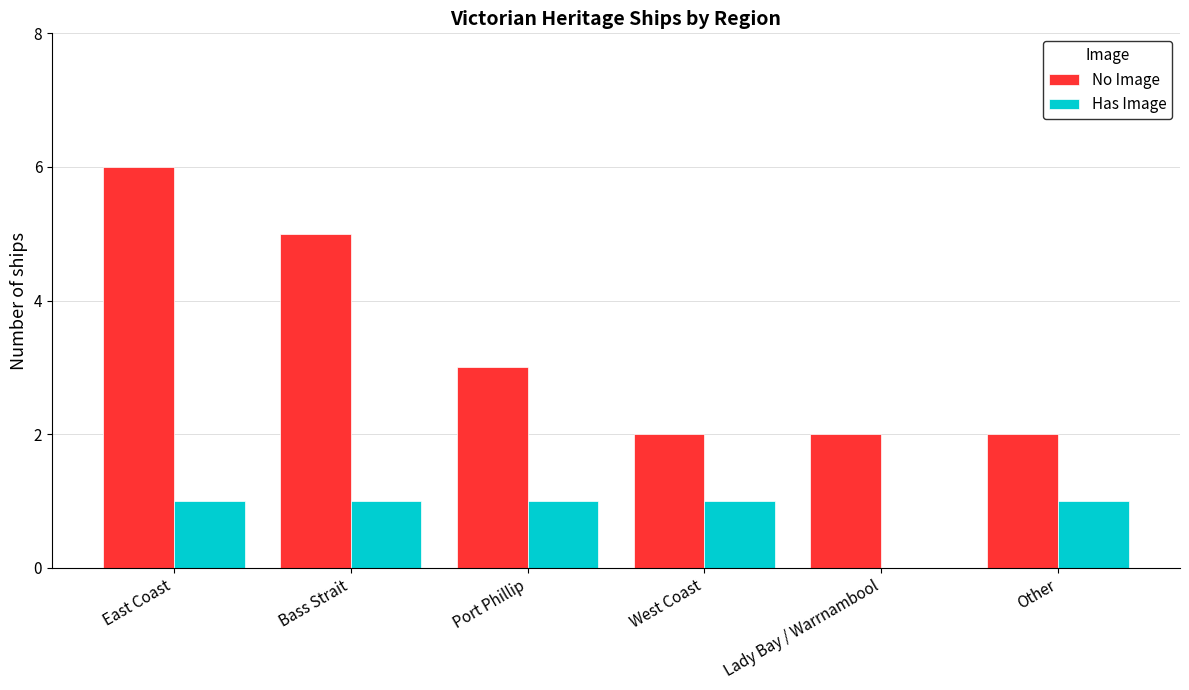

Count the number of data series in this chart.

2